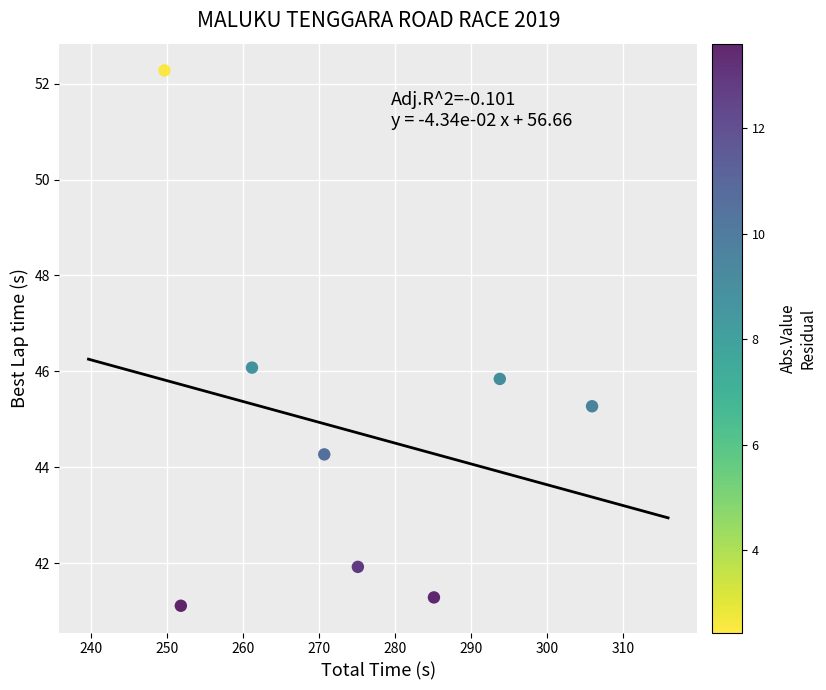

What is the range of X values (max minus min)?

56.2